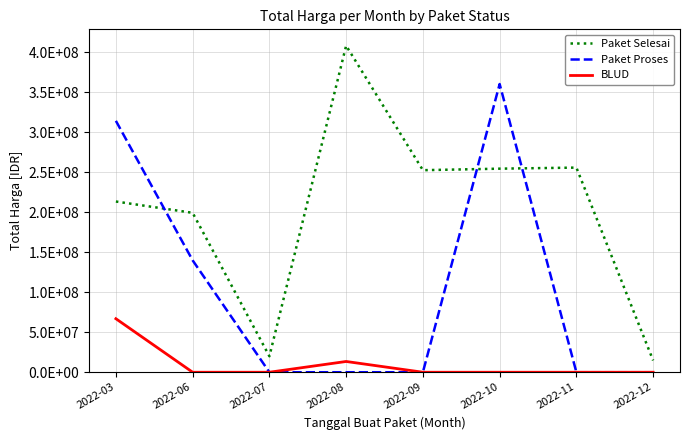

Is this an area chart (filled region under the line)?

No